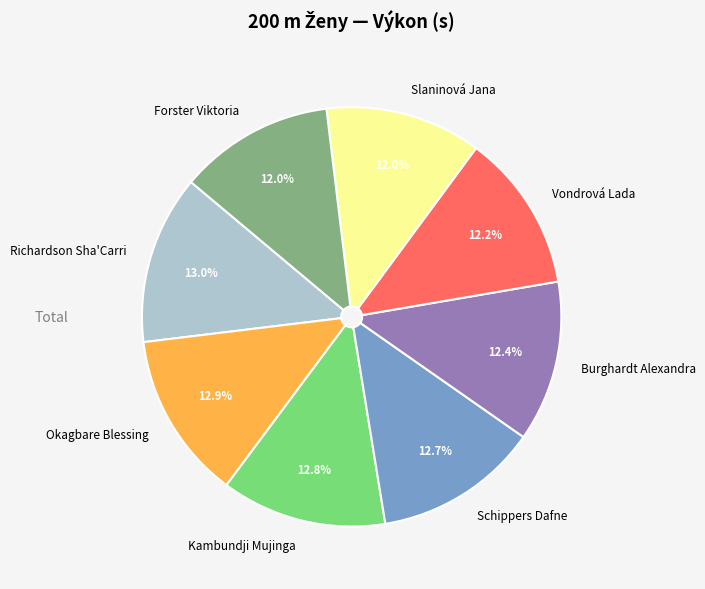

Do Kambundji Mujinga and Schippers Dafne together represent more than half of the pie?

No